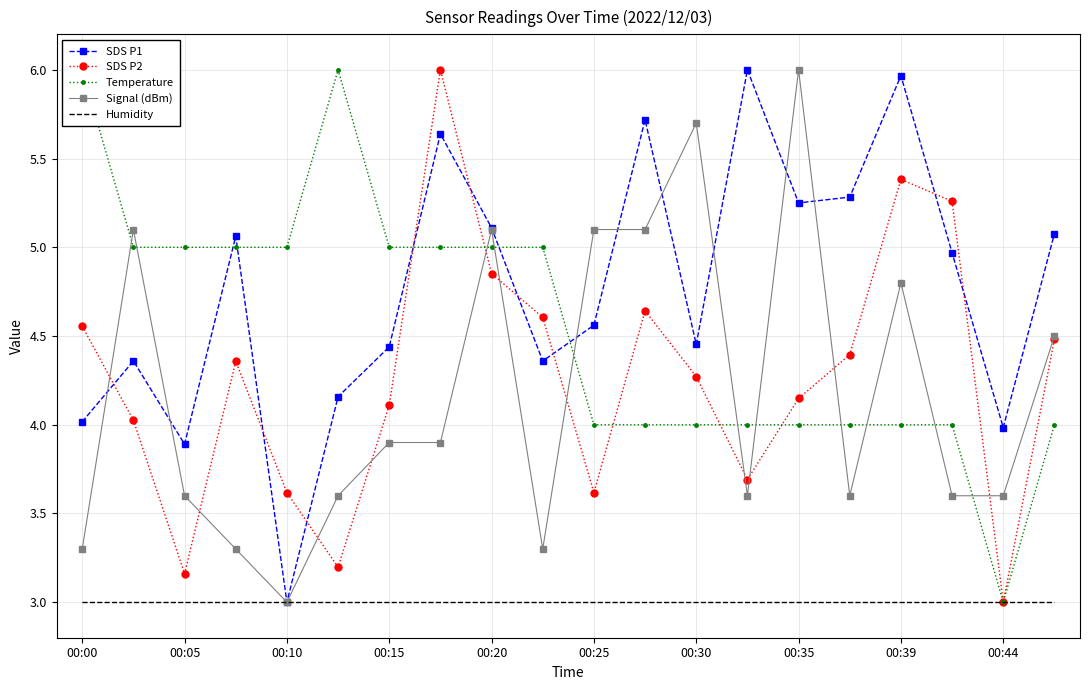

The value of Signal (dBm) at 19 is 4.5. True or false?

True